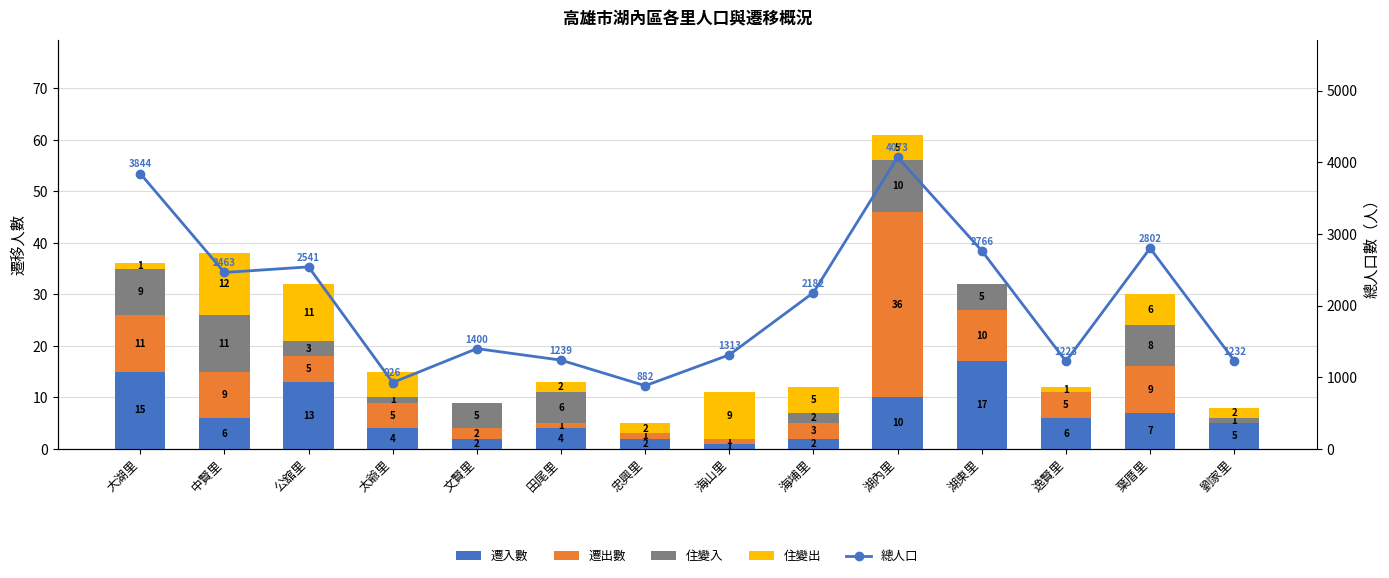

How many categories are shown in the chart?

14